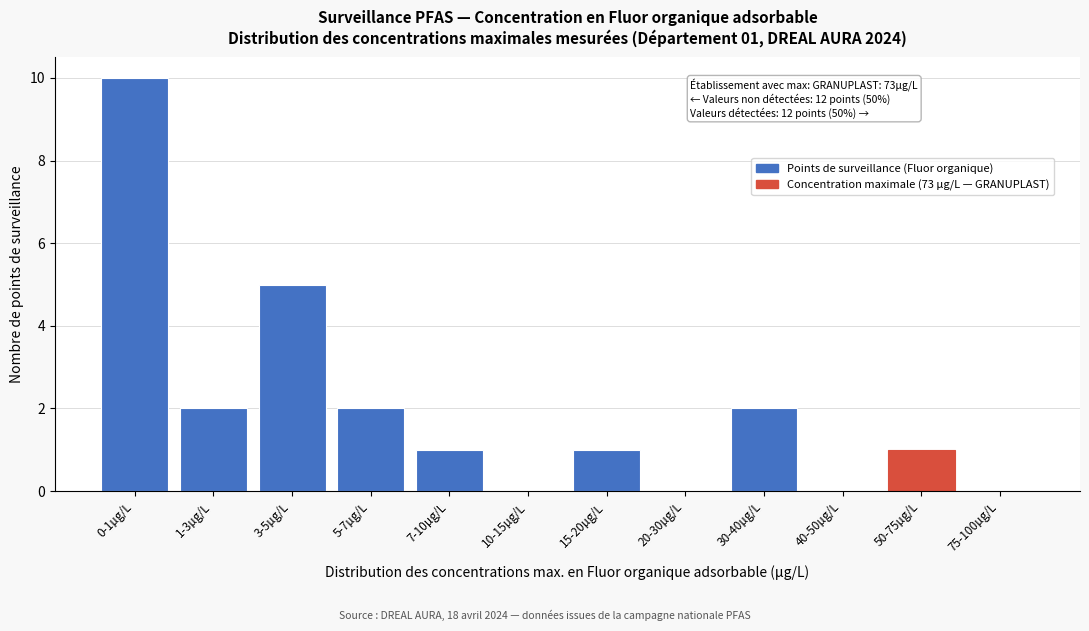

Reading left to right, extract all data points from this chart.

0-1µg/L=10	1-3µg/L=2	3-5µg/L=5	5-7µg/L=2	7-10µg/L=1	10-15µg/L=0	15-20µg/L=1	20-30µg/L=0	30-40µg/L=2	40-50µg/L=0	50-75µg/L=1	75-100µg/L=0